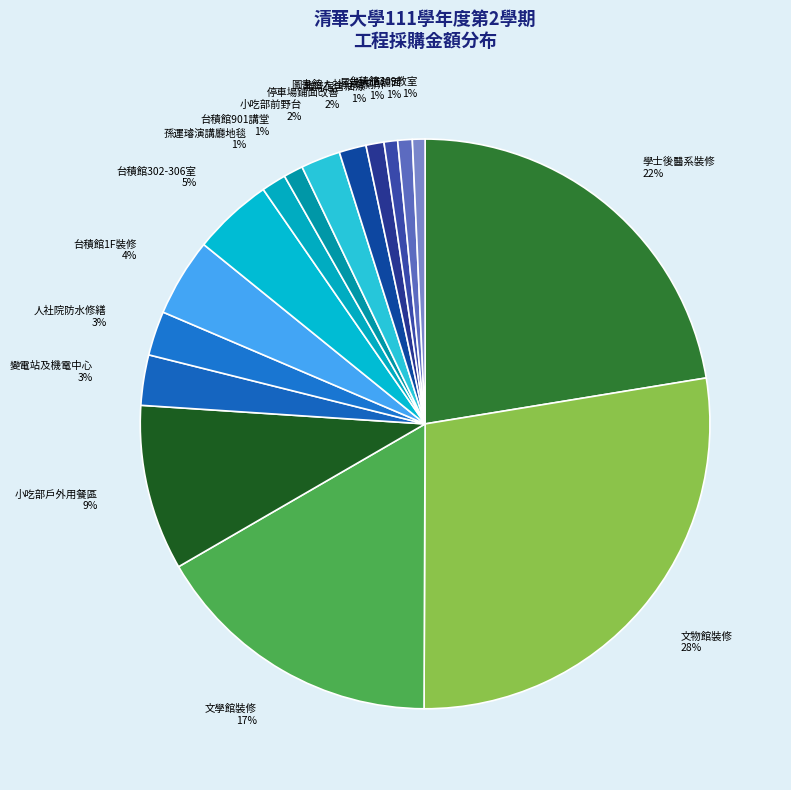

The 台積館901講堂 slice represents 1% of the pie. True or false?

True